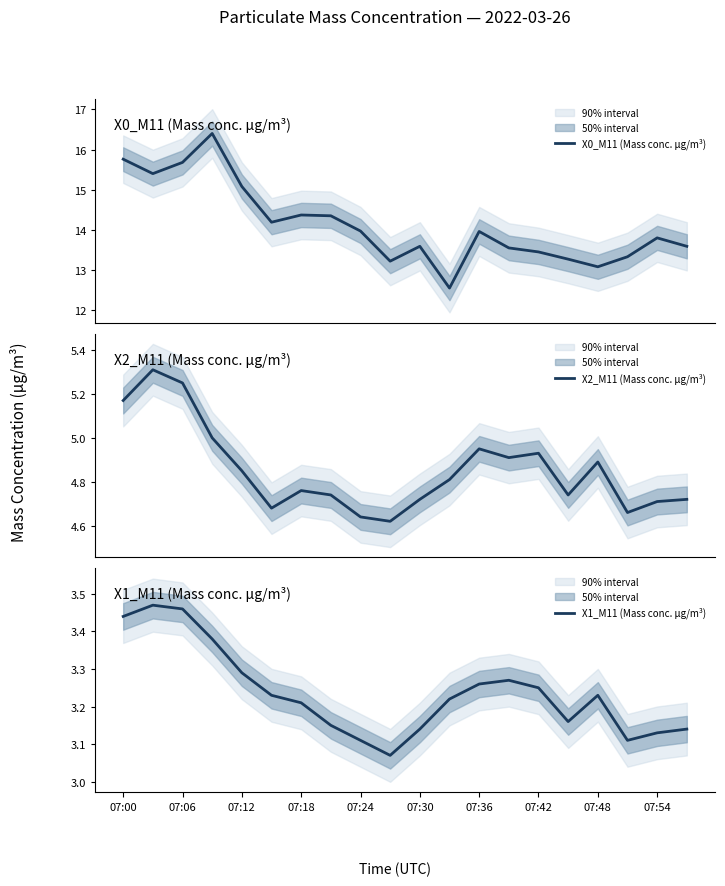

Rank the series at 07:54 from lowest to highest value.

X1_M11 (Mass conc. μg/m³), X2_M11 (Mass conc. μg/m³), X0_M11 (Mass conc. μg/m³)